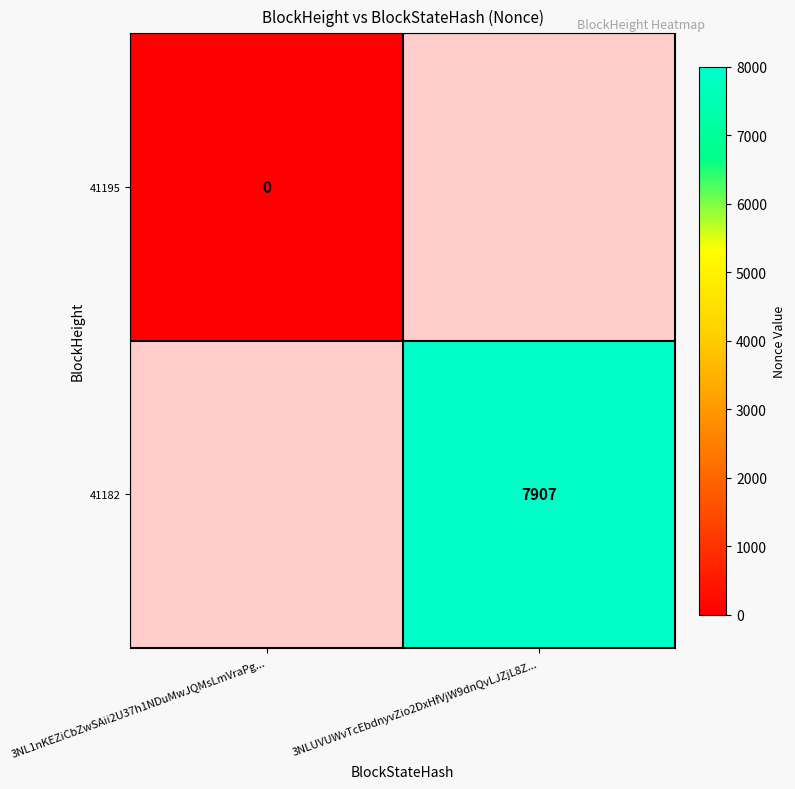

What is the greatest value displayed?

7907.0